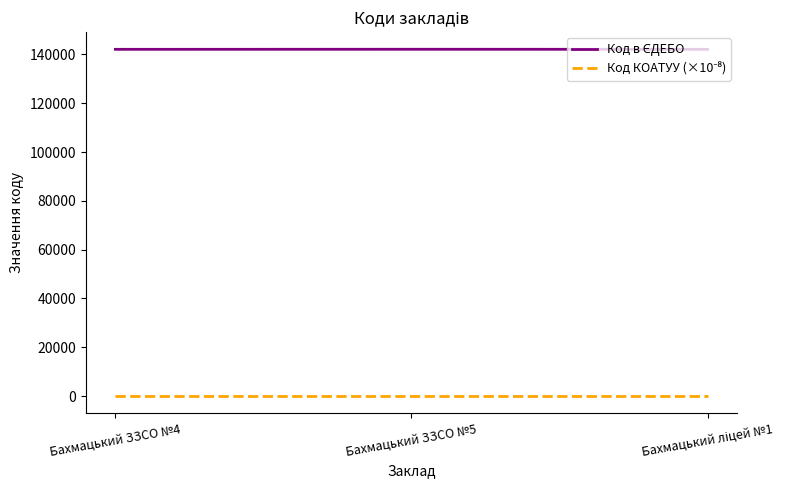

How many series are shown in this chart?

2